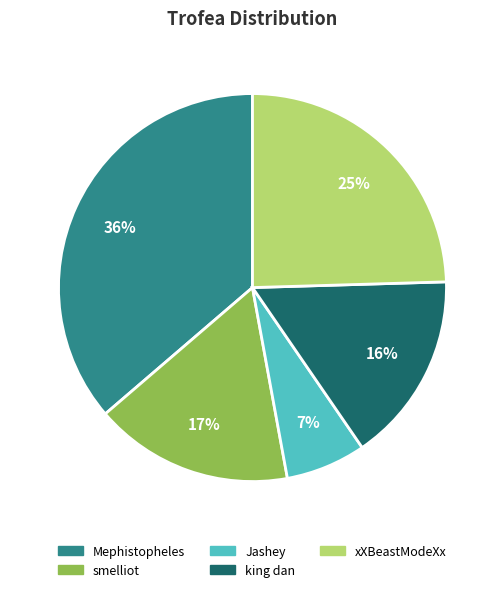

Is it true that Mephistopheles is 24% of the pie?

False